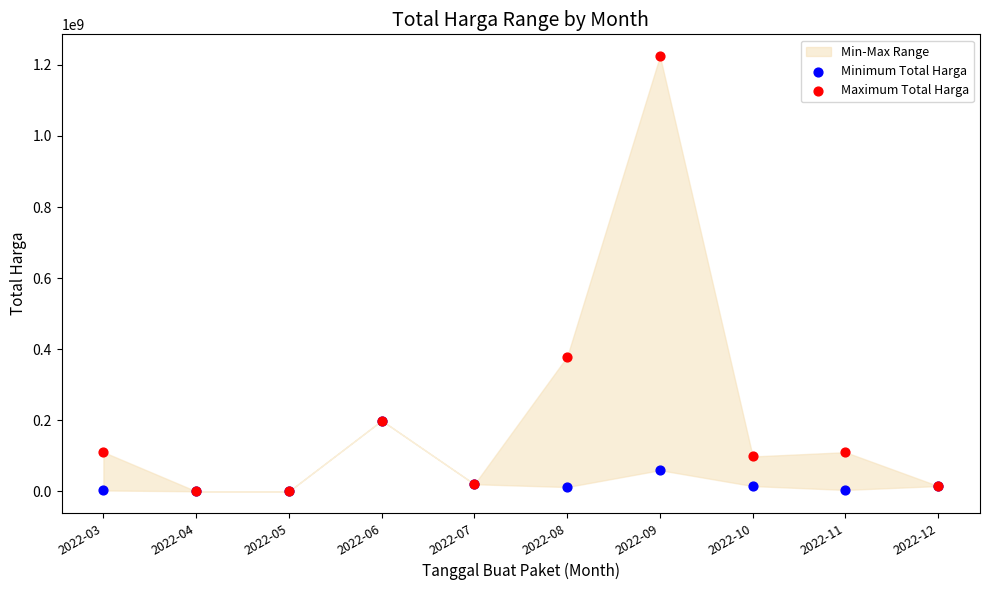

In the Maximum Total Harga series, what Y value is closest to 612341000?

379075000